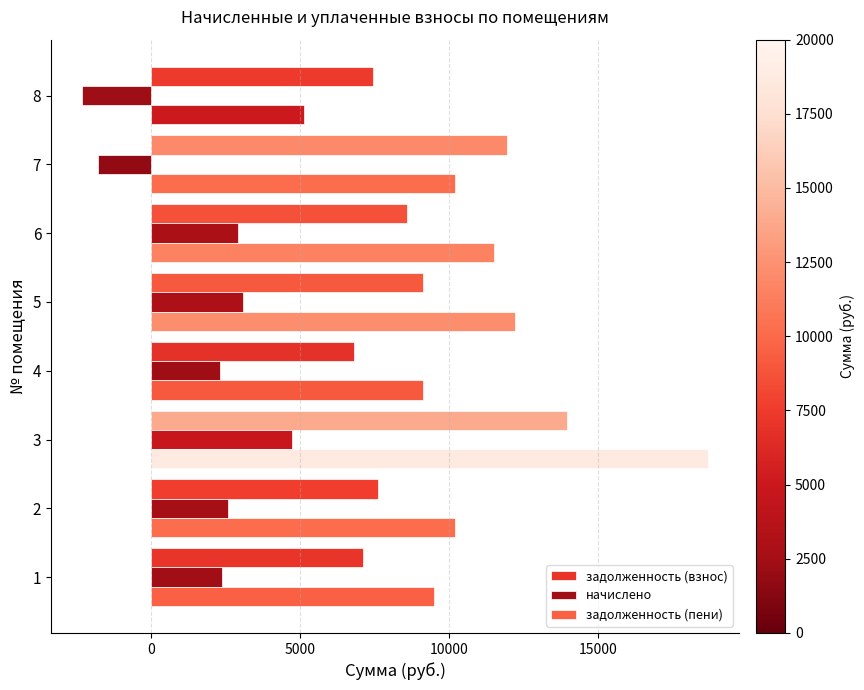

What position from the right is 20000?

3